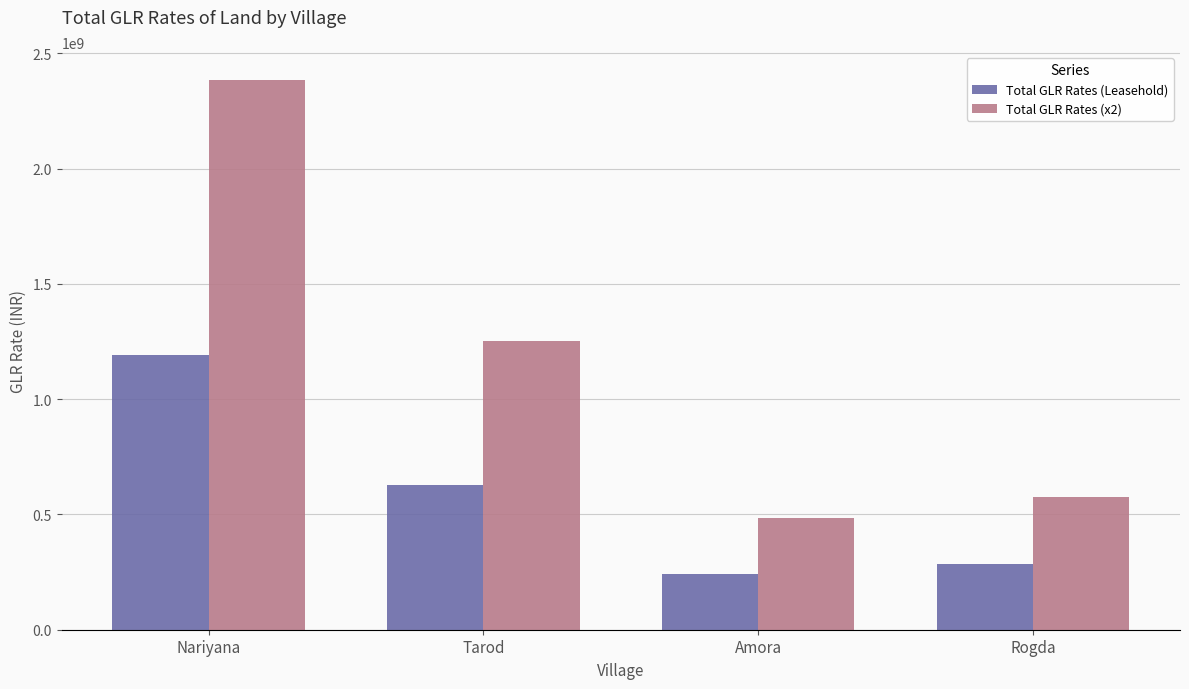

Count the number of data series in this chart.

2